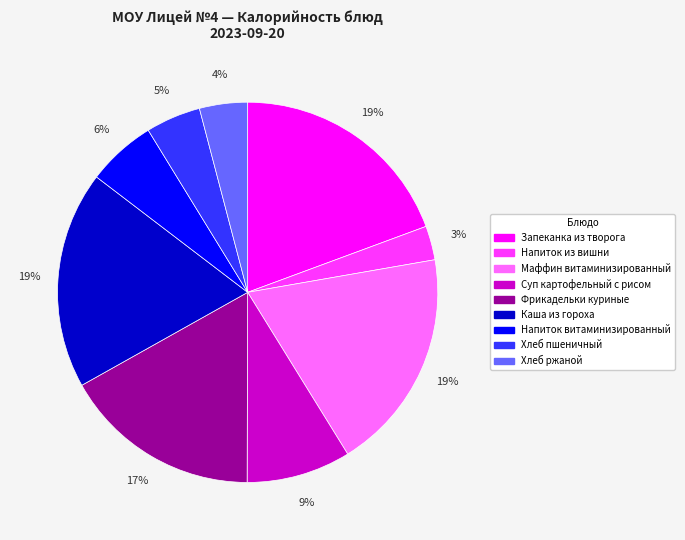

To the nearest percent, what is the combined percentage of Маффин витаминизированный and Запеканка из творога?

38%